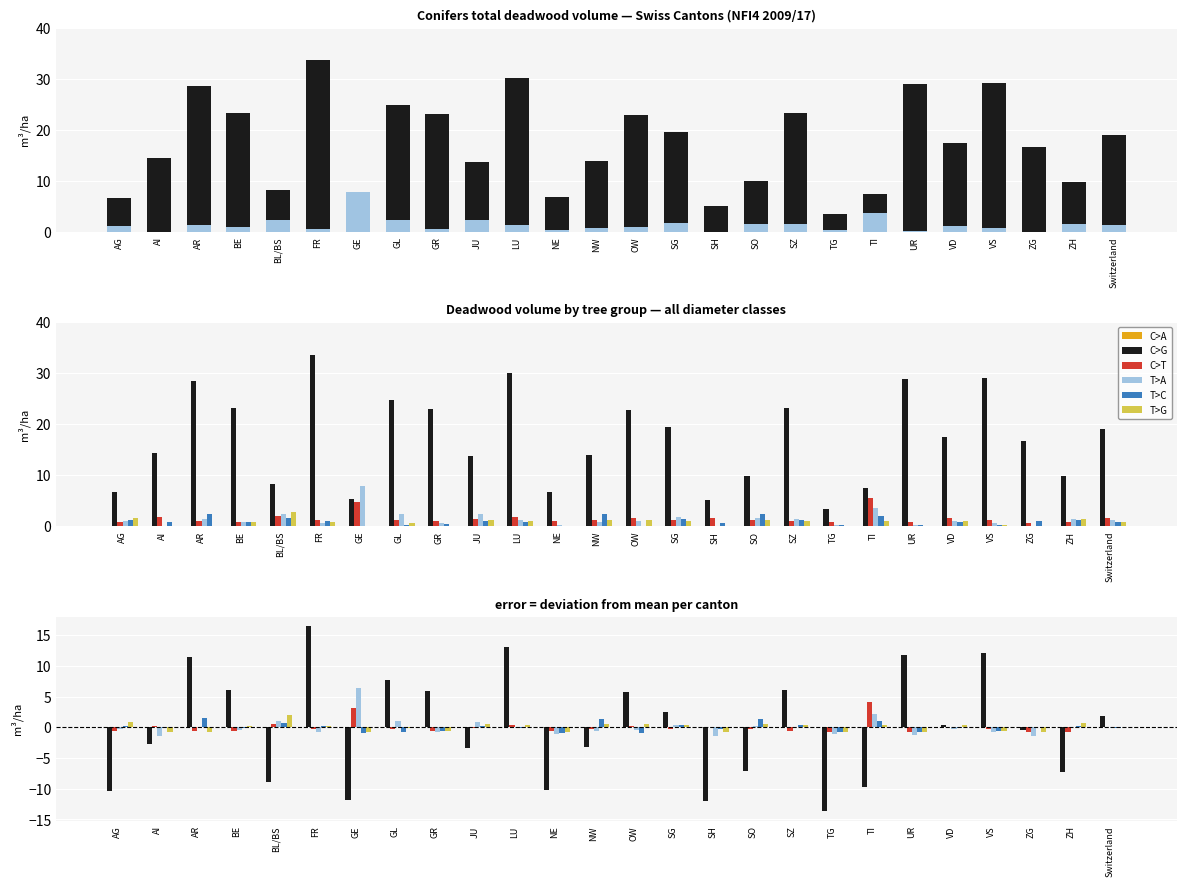

What is the label of the 24th bar from the right?

AR